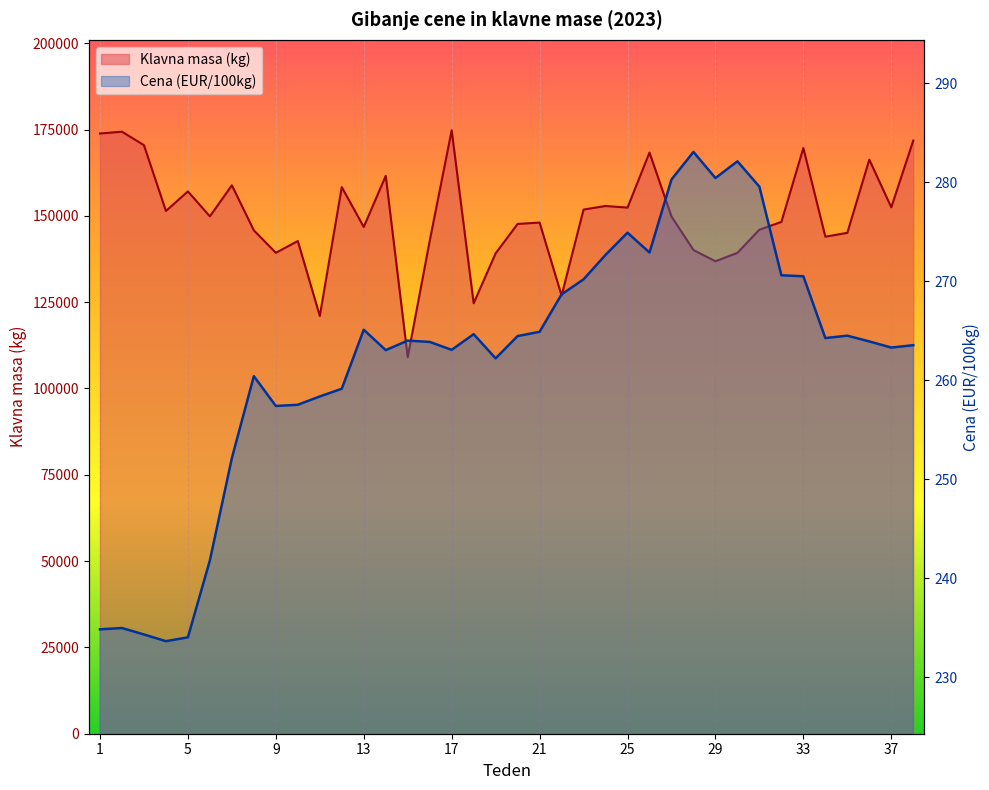

What are all the series names shown in the legend?

Klavna masa (kg), Cena (EUR/100kg)